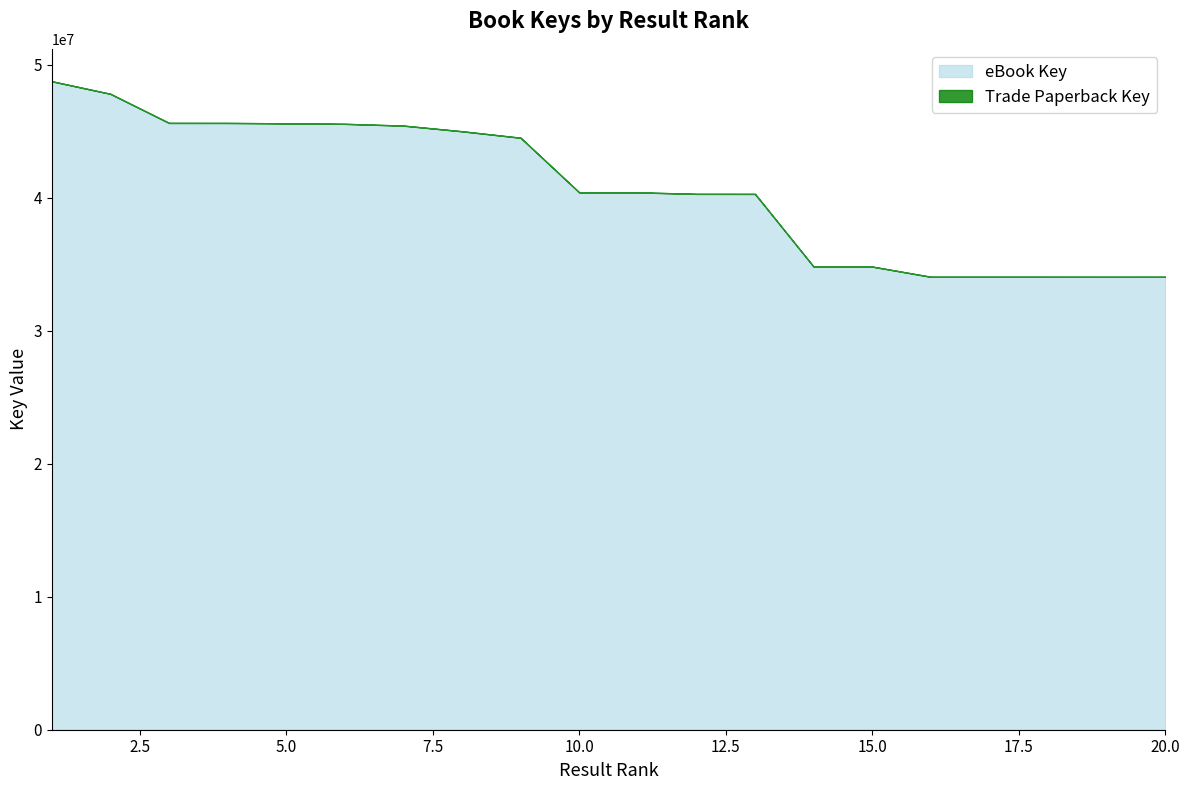

At 18, list the series in order from smallest to largest.

eBook Key, Trade Paperback Key